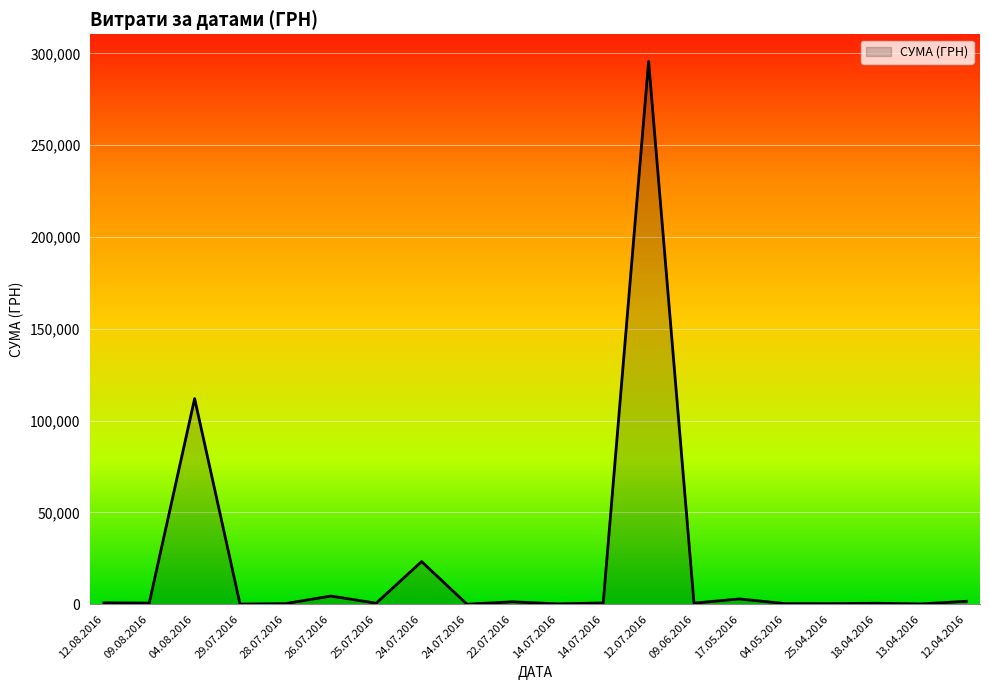

Does the chart have visible grid lines?

Yes